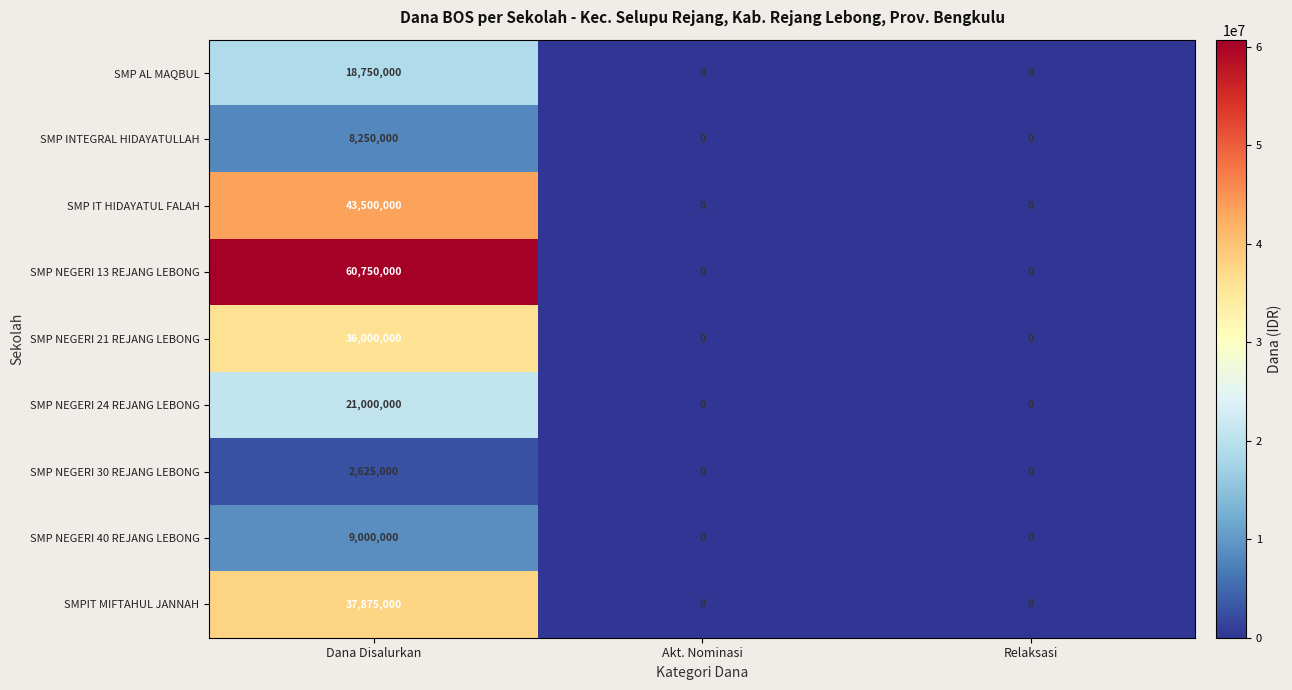

What is the greatest value displayed?

60750000